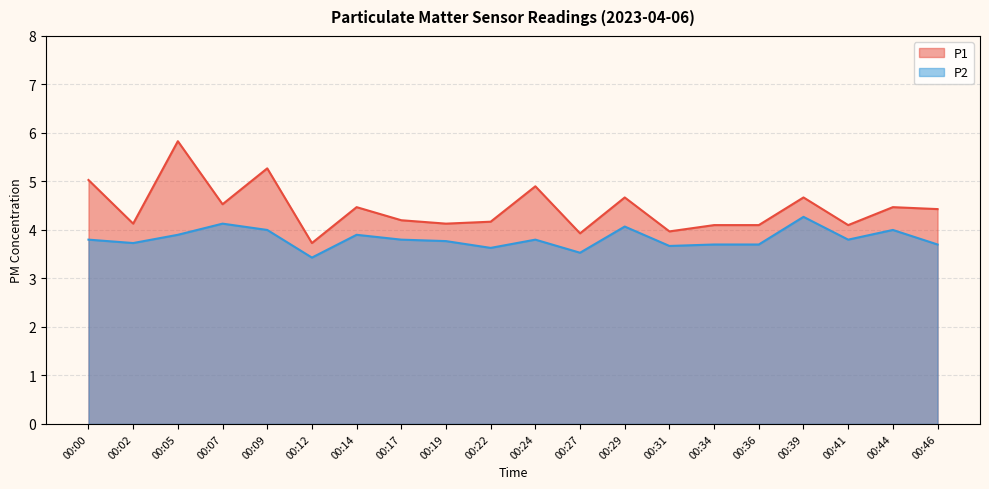

The P2 series shows 4.1 at 00:29. True or false?

True